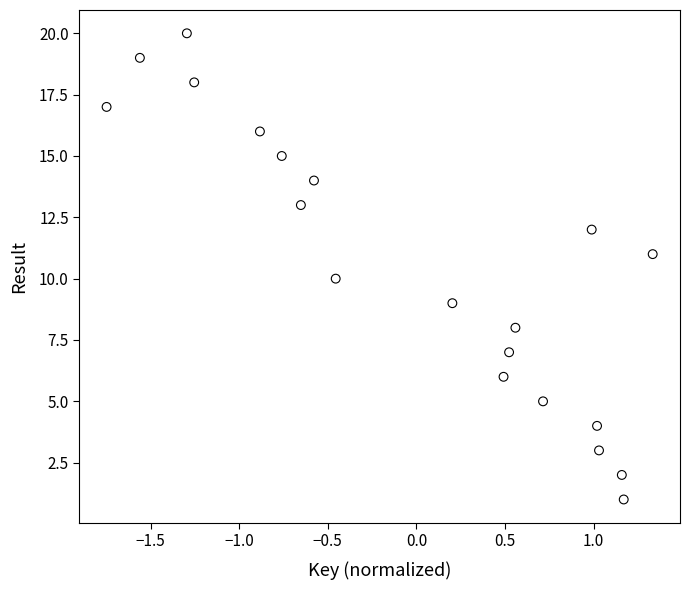

What is the range of Y values (max minus min)?

19